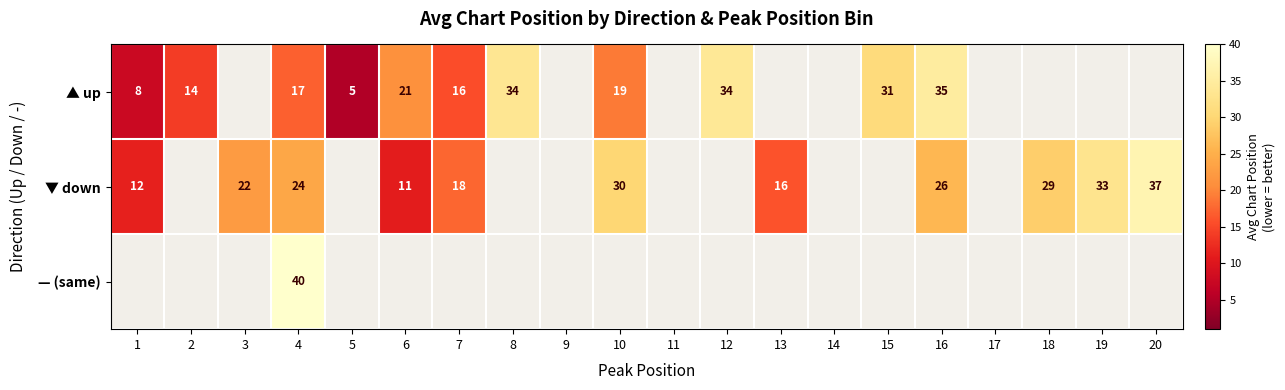

What is the minimum value for ▲ up?

5.0